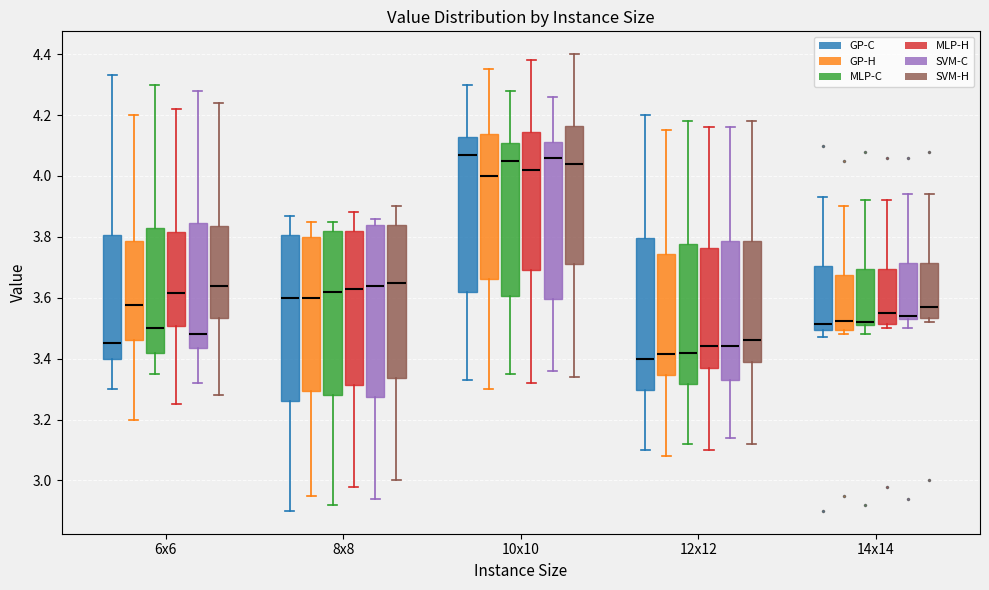

Reading left to right, transcribe this box plot: for each box, give where its median line is, the range the box spans, and where its two whiskers end, as read against the y-axis. The values are not printed on the chart, so give them approximately, as read against the axis.

6x6 (GP-C): median 3.46, box 3.40 to 3.80, whiskers 3.30 to 4.34
6x6 (GP-H): median 3.58, box 3.46 to 3.78, whiskers 3.20 to 4.20
6x6 (MLP-C): median 3.50, box 3.42 to 3.82, whiskers 3.36 to 4.30
6x6 (MLP-H): median 3.62, box 3.50 to 3.82, whiskers 3.26 to 4.22
6x6 (SVM-C): median 3.48, box 3.44 to 3.84, whiskers 3.32 to 4.28
6x6 (SVM-H): median 3.64, box 3.54 to 3.84, whiskers 3.28 to 4.24
8x8 (GP-C): median 3.60, box 3.26 to 3.80, whiskers 2.90 to 3.88
8x8 (GP-H): median 3.60, box 3.30 to 3.80, whiskers 2.96 to 3.86
8x8 (MLP-C): median 3.62, box 3.28 to 3.82, whiskers 2.92 to 3.86
8x8 (MLP-H): median 3.64, box 3.32 to 3.82, whiskers 2.98 to 3.88
8x8 (SVM-C): median 3.64, box 3.28 to 3.84, whiskers 2.94 to 3.86
8x8 (SVM-H): median 3.66, box 3.34 to 3.84, whiskers 3.00 to 3.90
10x10 (GP-C): median 4.08, box 3.62 to 4.12, whiskers 3.34 to 4.30
10x10 (GP-H): median 4.00, box 3.66 to 4.14, whiskers 3.30 to 4.36
10x10 (MLP-C): median 4.06, box 3.60 to 4.10, whiskers 3.36 to 4.28
10x10 (MLP-H): median 4.02, box 3.70 to 4.14, whiskers 3.32 to 4.38
10x10 (SVM-C): median 4.06, box 3.60 to 4.12, whiskers 3.36 to 4.26
10x10 (SVM-H): median 4.04, box 3.72 to 4.16, whiskers 3.34 to 4.40
12x12 (GP-C): median 3.40, box 3.30 to 3.80, whiskers 3.10 to 4.20
12x12 (GP-H): median 3.42, box 3.34 to 3.74, whiskers 3.08 to 4.16
12x12 (MLP-C): median 3.42, box 3.32 to 3.78, whiskers 3.12 to 4.18
12x12 (MLP-H): median 3.44, box 3.38 to 3.76, whiskers 3.10 to 4.16
12x12 (SVM-C): median 3.44, box 3.34 to 3.78, whiskers 3.14 to 4.16
12x12 (SVM-H): median 3.46, box 3.40 to 3.78, whiskers 3.12 to 4.18
14x14 (GP-C): median 3.52, box 3.50 to 3.70, whiskers 3.48 to 3.94
14x14 (GP-H): median 3.52, box 3.50 to 3.68, whiskers 3.48 to 3.90
14x14 (MLP-C): median 3.52 (just above the box's lower edge), box 3.52 to 3.70, whiskers 3.48 to 3.92
14x14 (MLP-H): median 3.56, box 3.52 to 3.70, whiskers 3.50 to 3.92
14x14 (SVM-C): median 3.54 (just above the box's lower edge), box 3.54 to 3.72, whiskers 3.50 to 3.94
14x14 (SVM-H): median 3.58, box 3.54 to 3.72, whiskers 3.52 to 3.94